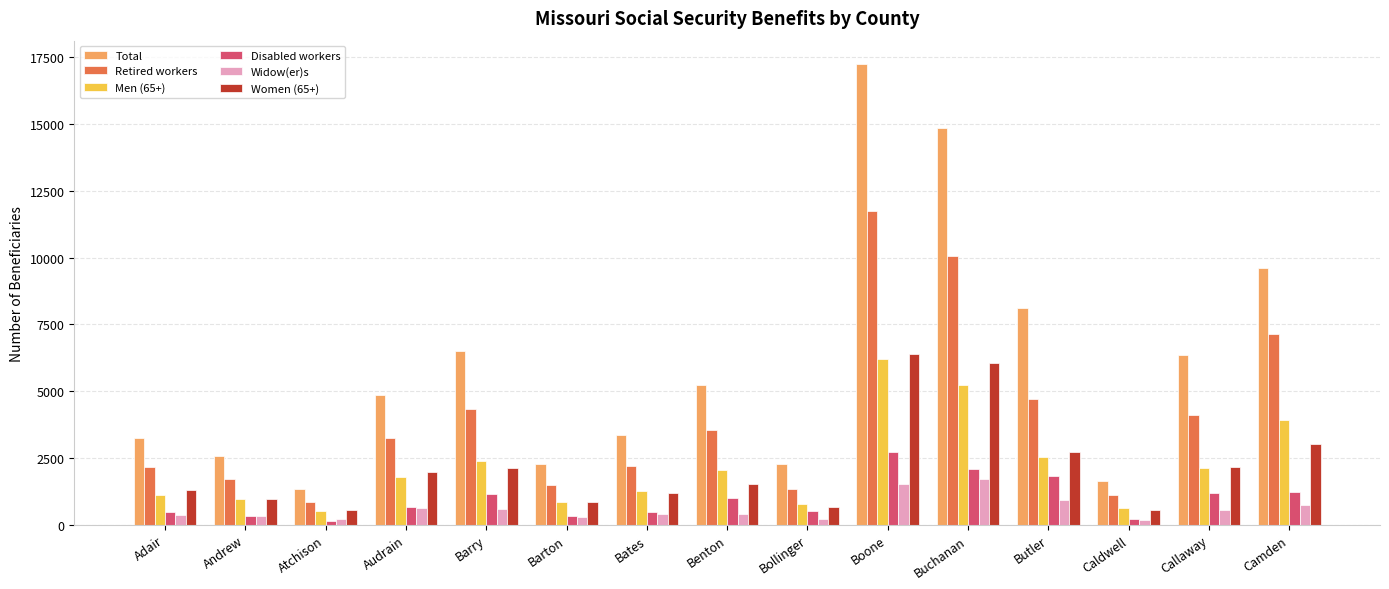

What is the difference between the highest and lowest values at Atchison?

1194